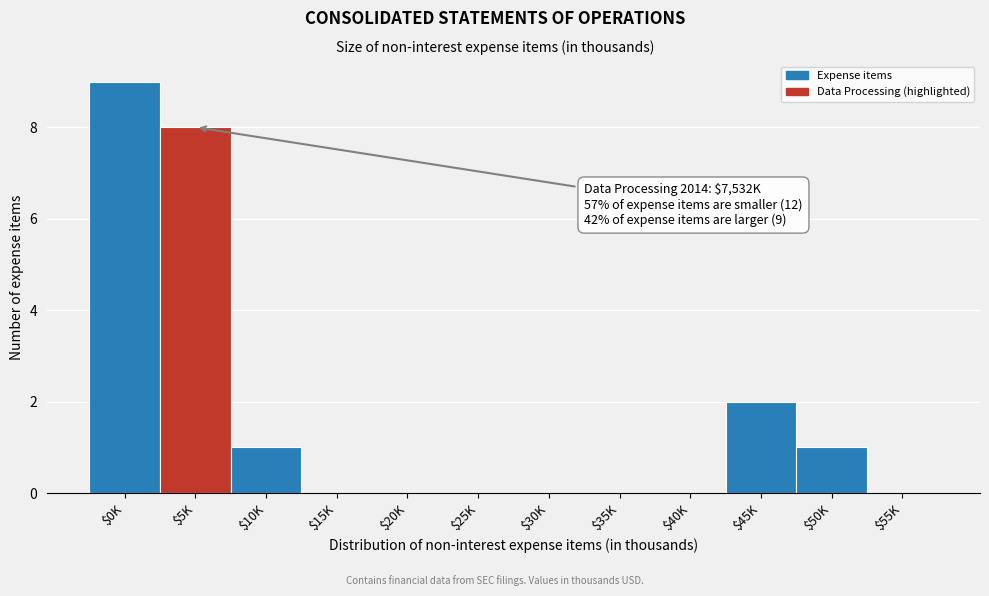

Which label corresponds to the largest value in the chart?

$0K